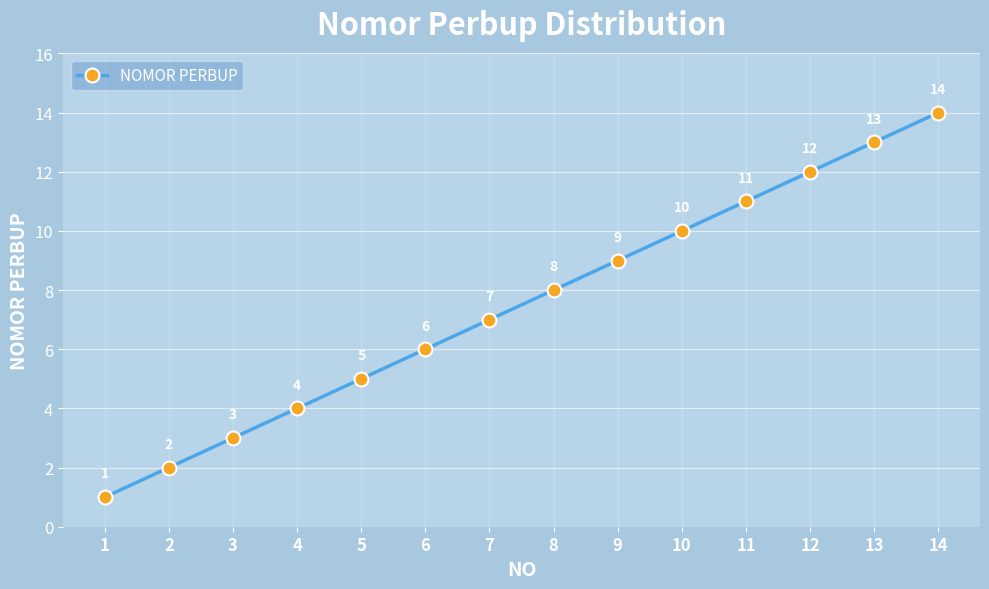

What is the minimum value shown in the chart?

1